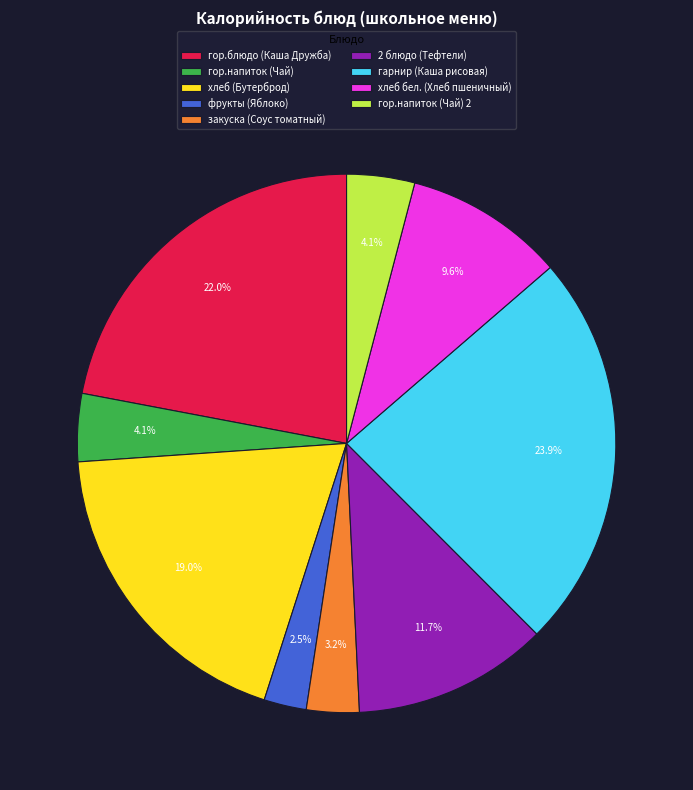

Combined, do закуска (Соус томатный) and гор.напиток (Чай) 2 account for over 50%?

No